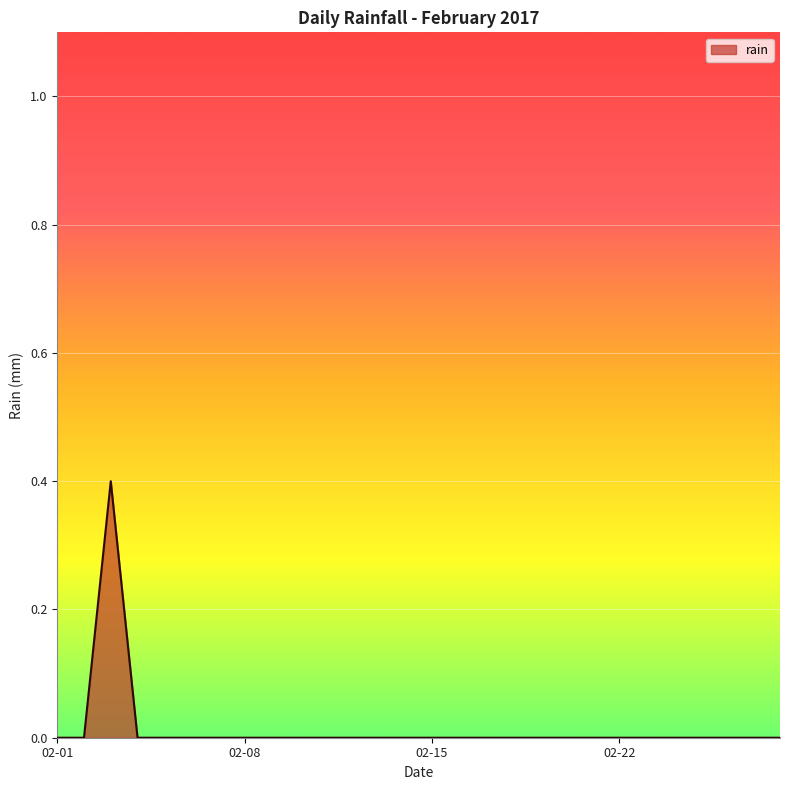

What is the maximum value shown in the chart?

0.4